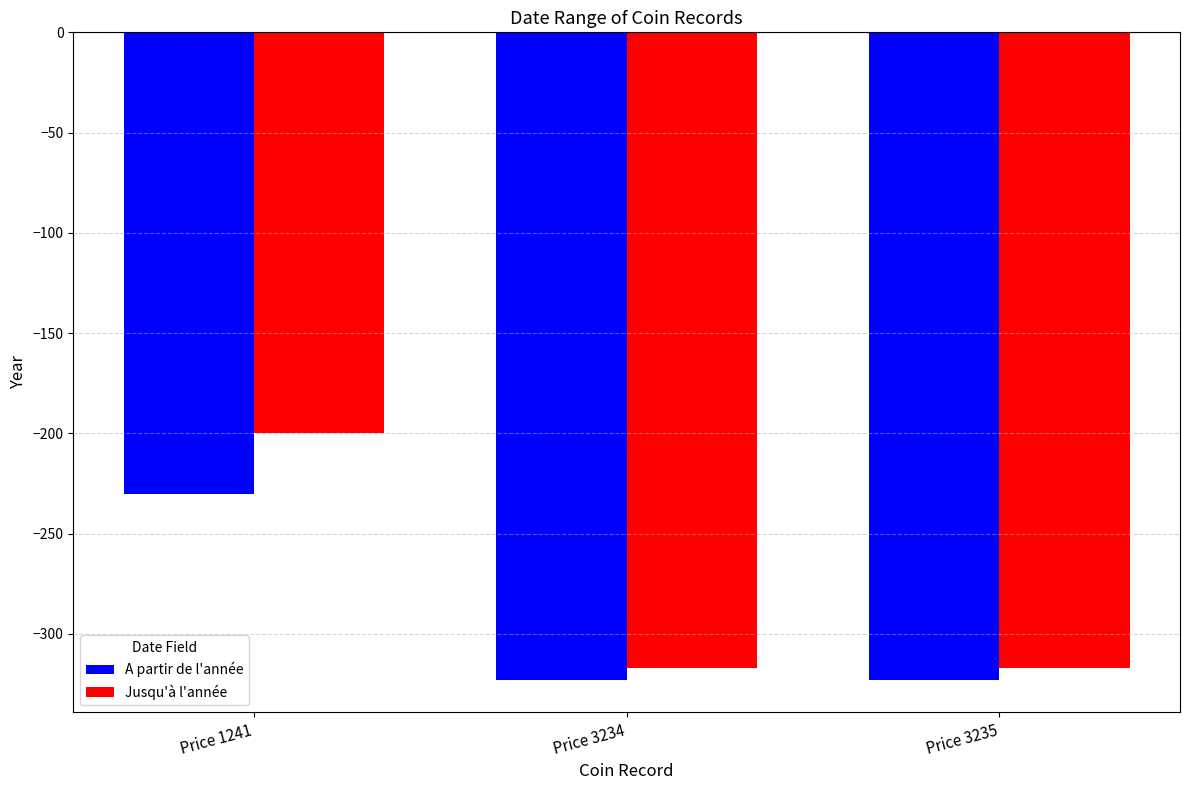

Rank the series by their average value, from highest to lowest.

Jusqu'à l'année, A partir de l'année